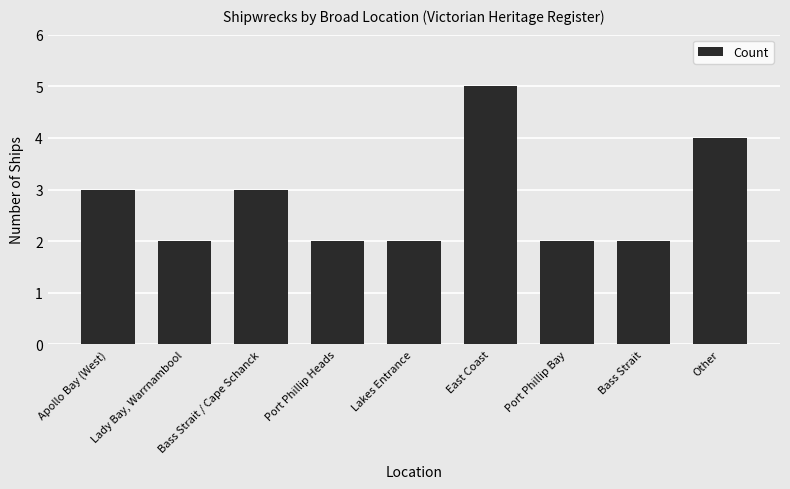

How many series are shown in this chart?

1